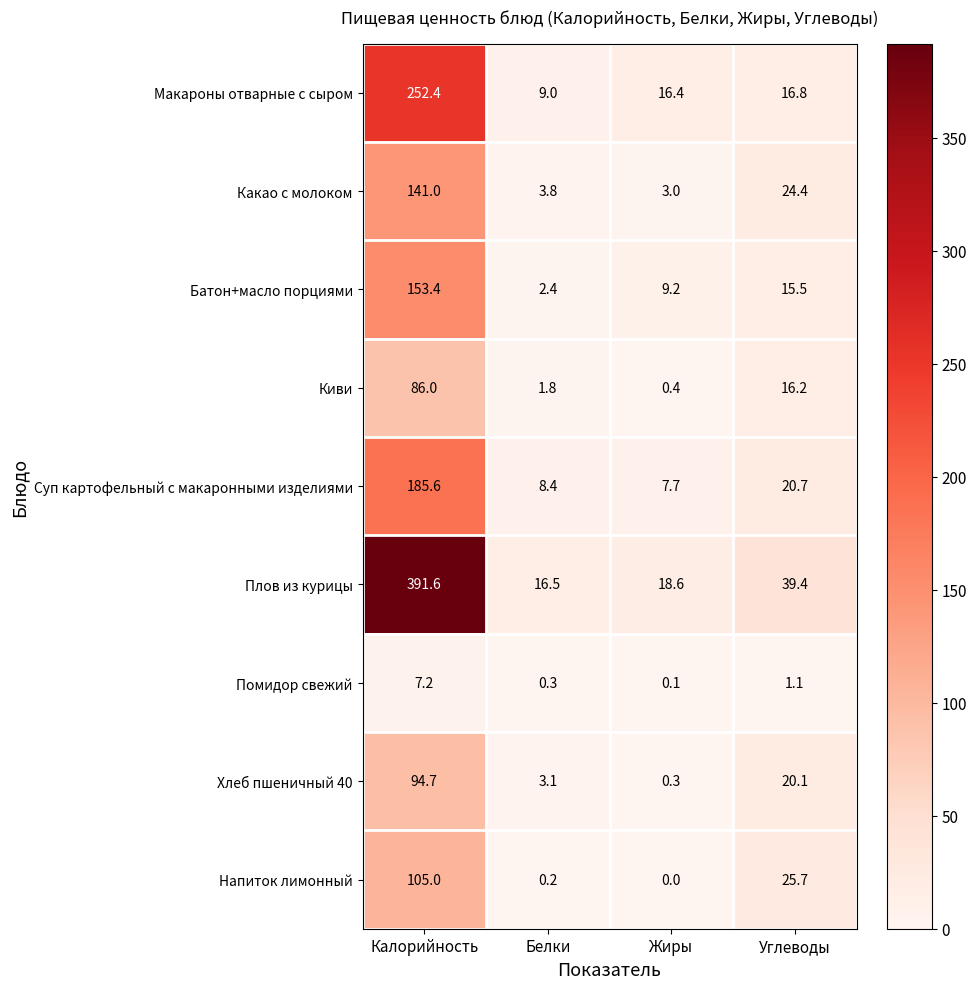

The Напиток лимонный series shows 30.7 at Калорийность. True or false?

False